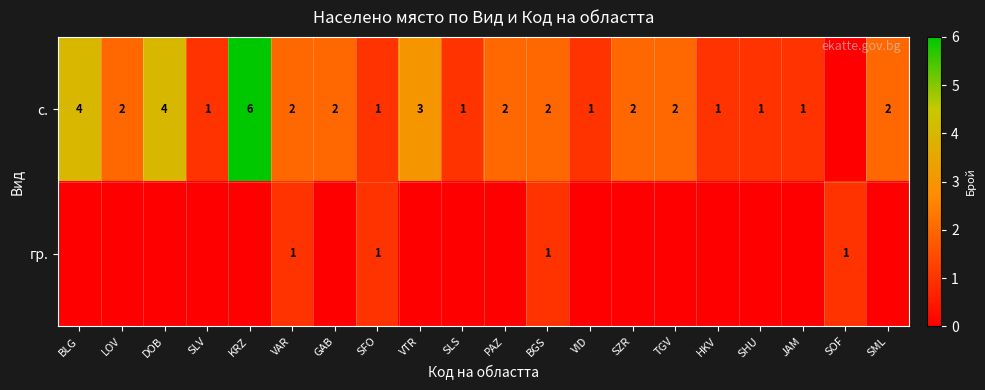

The value of с. at VAR is 1. True or false?

False